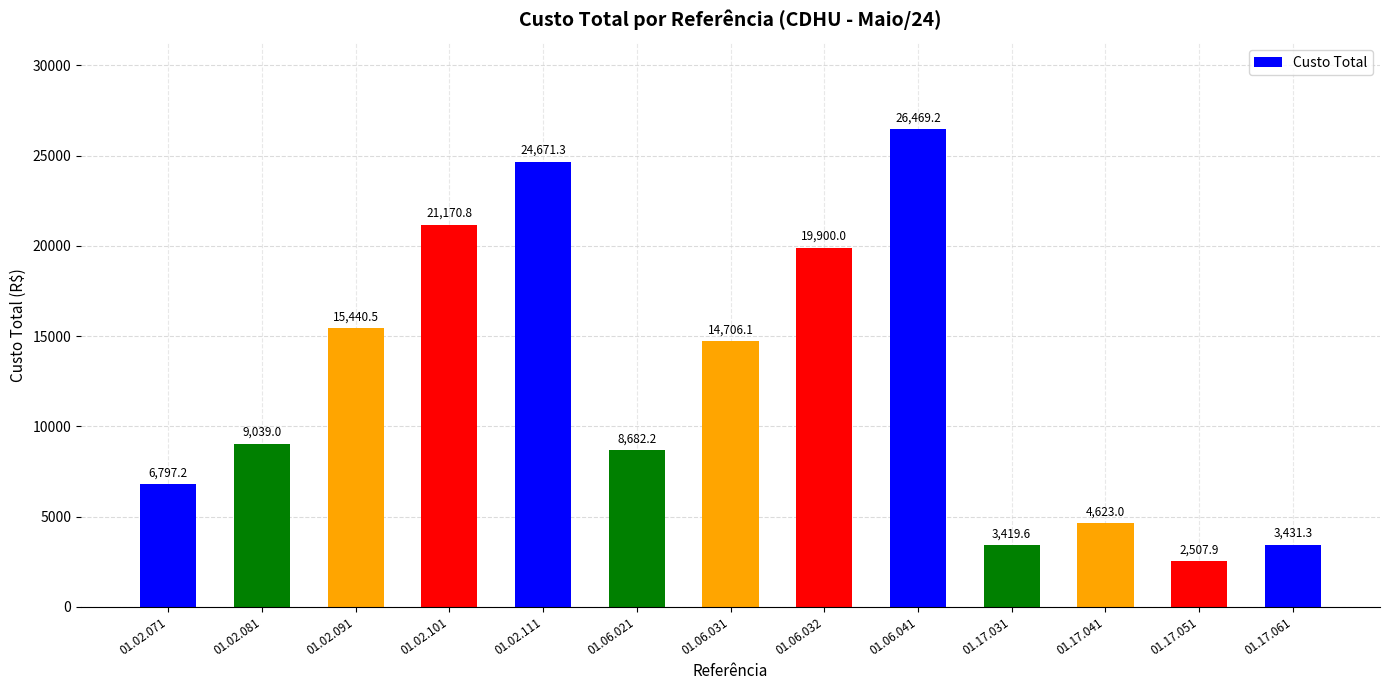

Rank the categories by value from lowest to highest.

01.17.051, 01.17.031, 01.17.061, 01.17.041, 01.02.071, 01.06.021, 01.02.081, 01.06.031, 01.02.091, 01.06.032, 01.02.101, 01.02.111, 01.06.041